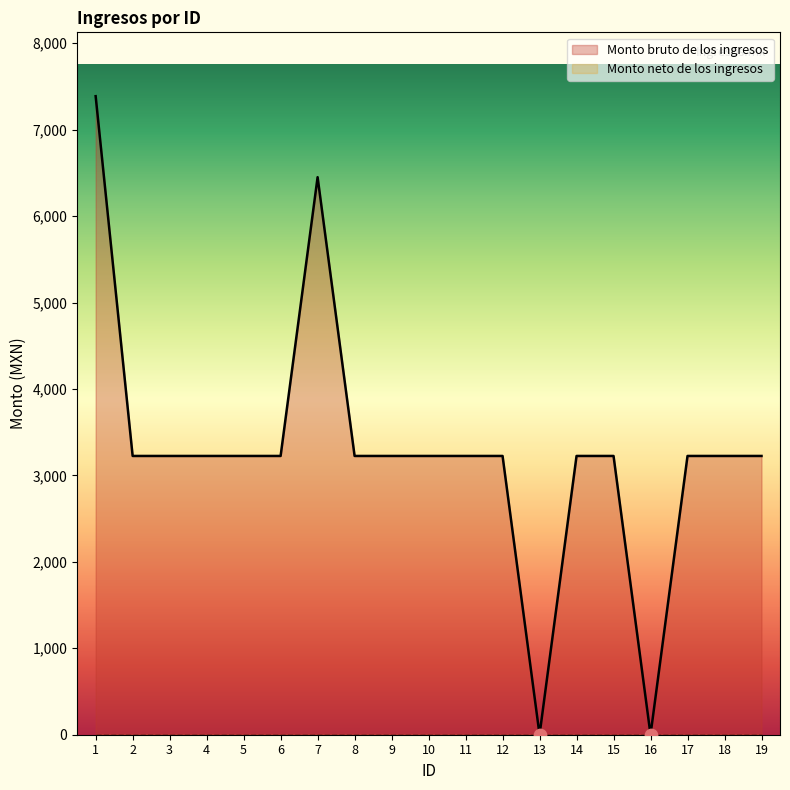

Which has a higher value, 7 or 2?

7